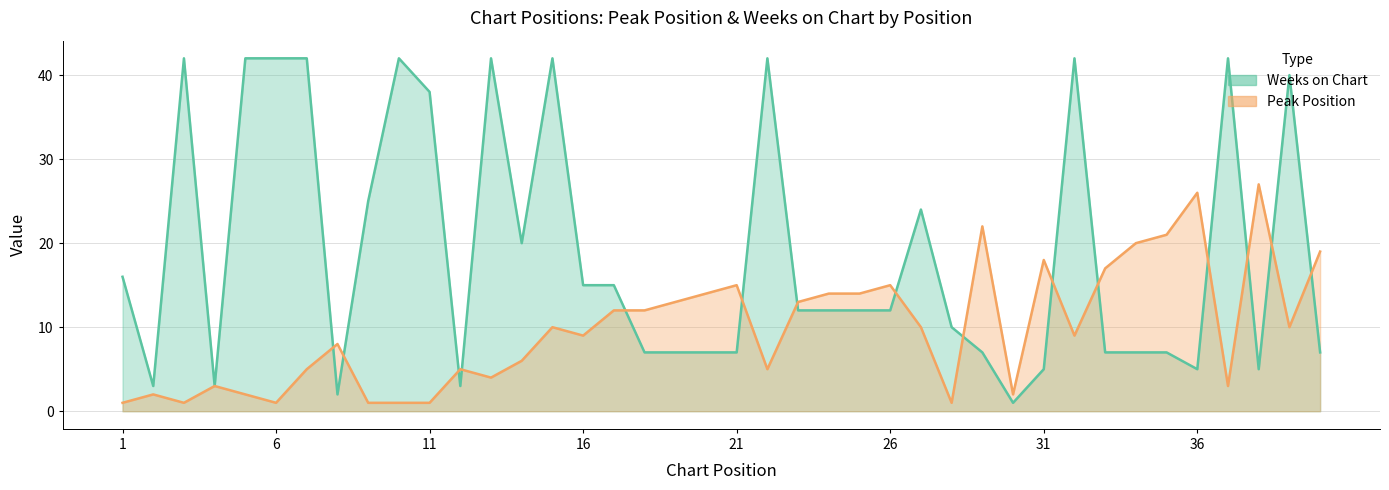

How many distinct data groups are displayed?

2